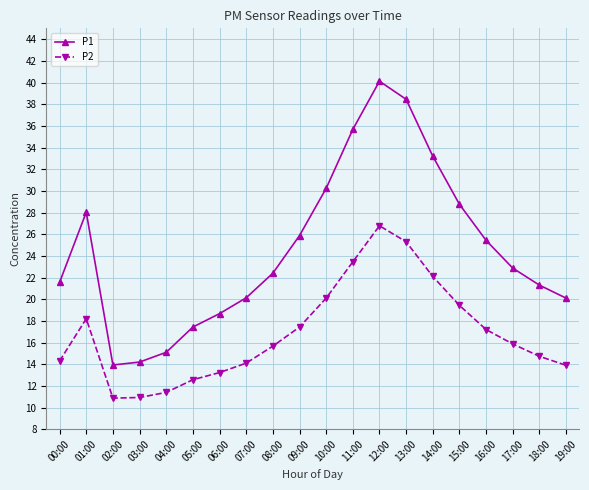

What is the sum of the P2 values at 08:00 and 10:00?

35.8